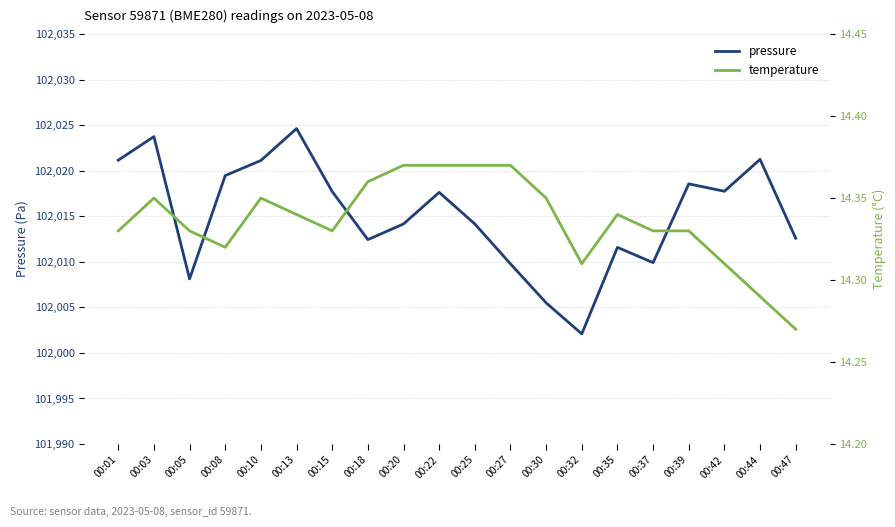

How many temperature values are between 14 and 15?

20